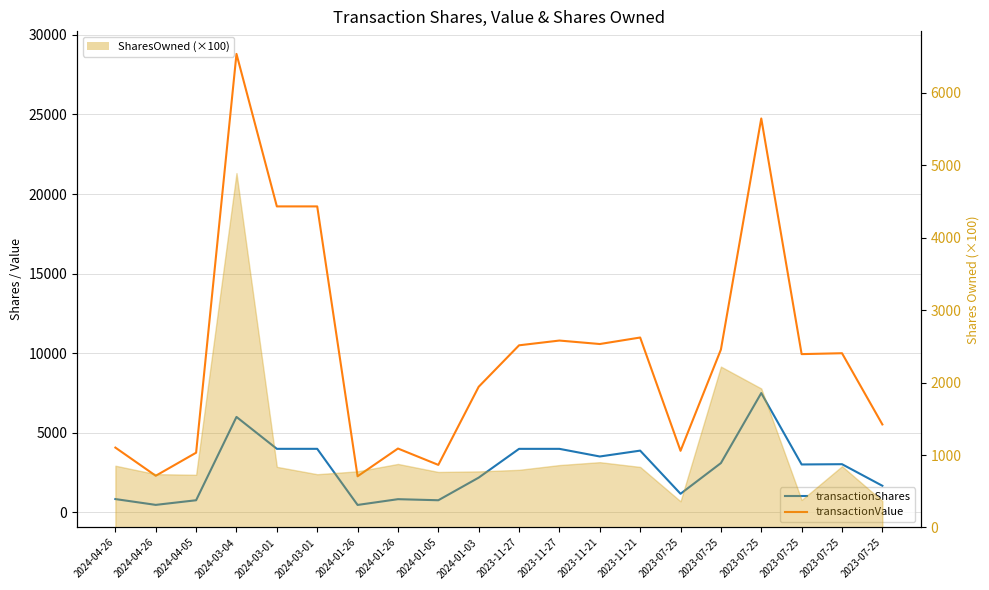

What is the difference between the maximum and second lowest values in the transactionValue series?

26502